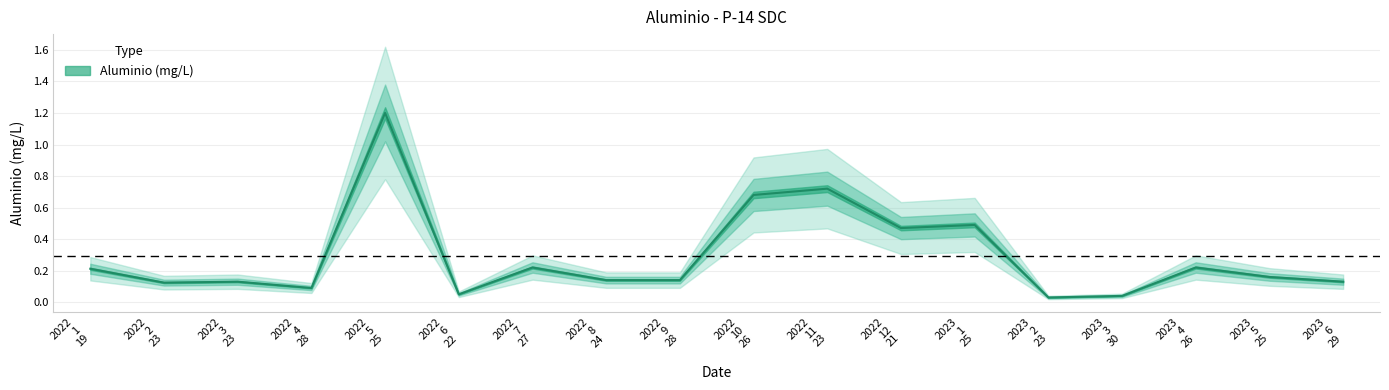

Count the number of data series in this chart.

1